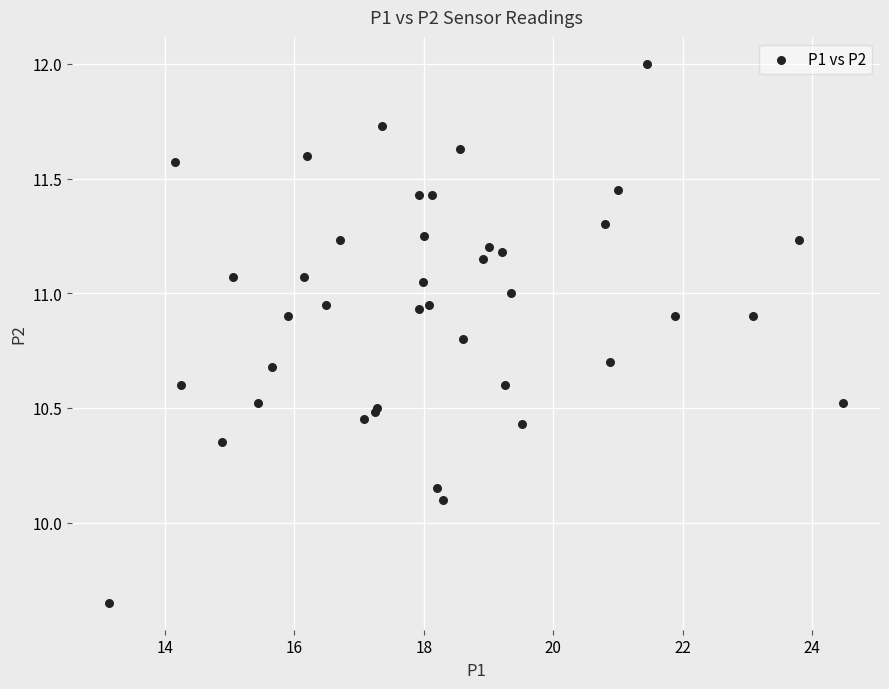

What Y value in the scatter plot is closest to 10?

10.1